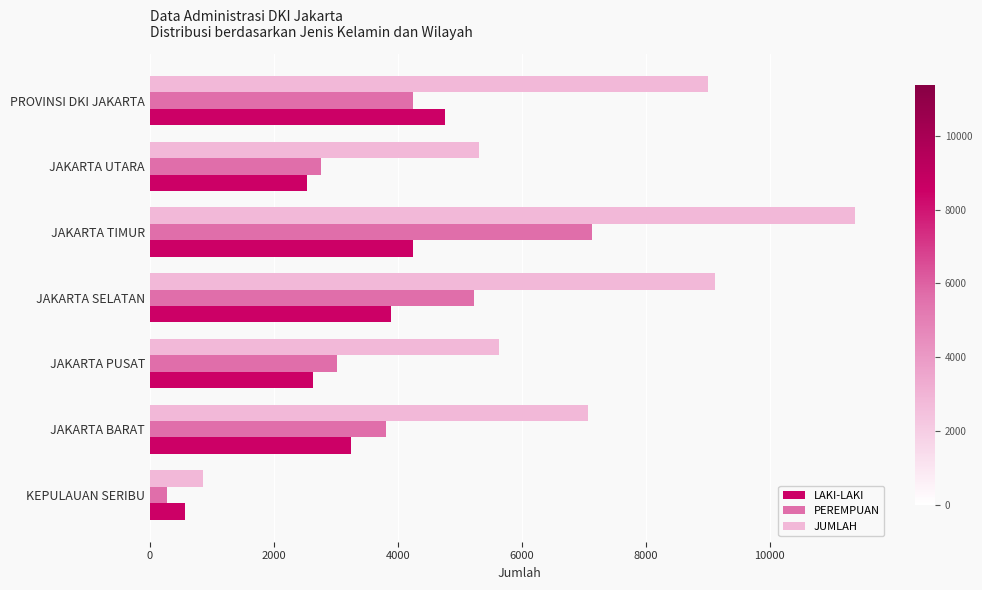

How many data points in LAKI-LAKI are less than 3247?

3